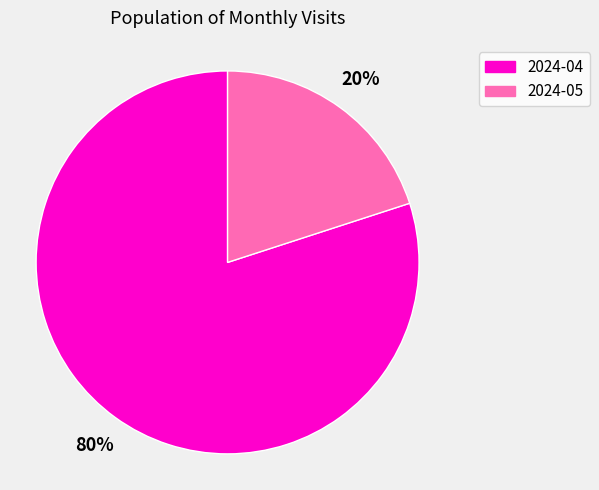

What percentage is the 2024-05 slice, to the nearest percent?

20%